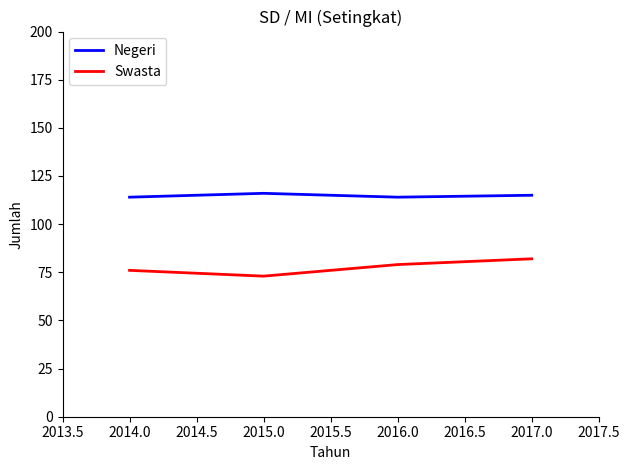

What is the difference between the highest and lowest values at 2015.0?

43